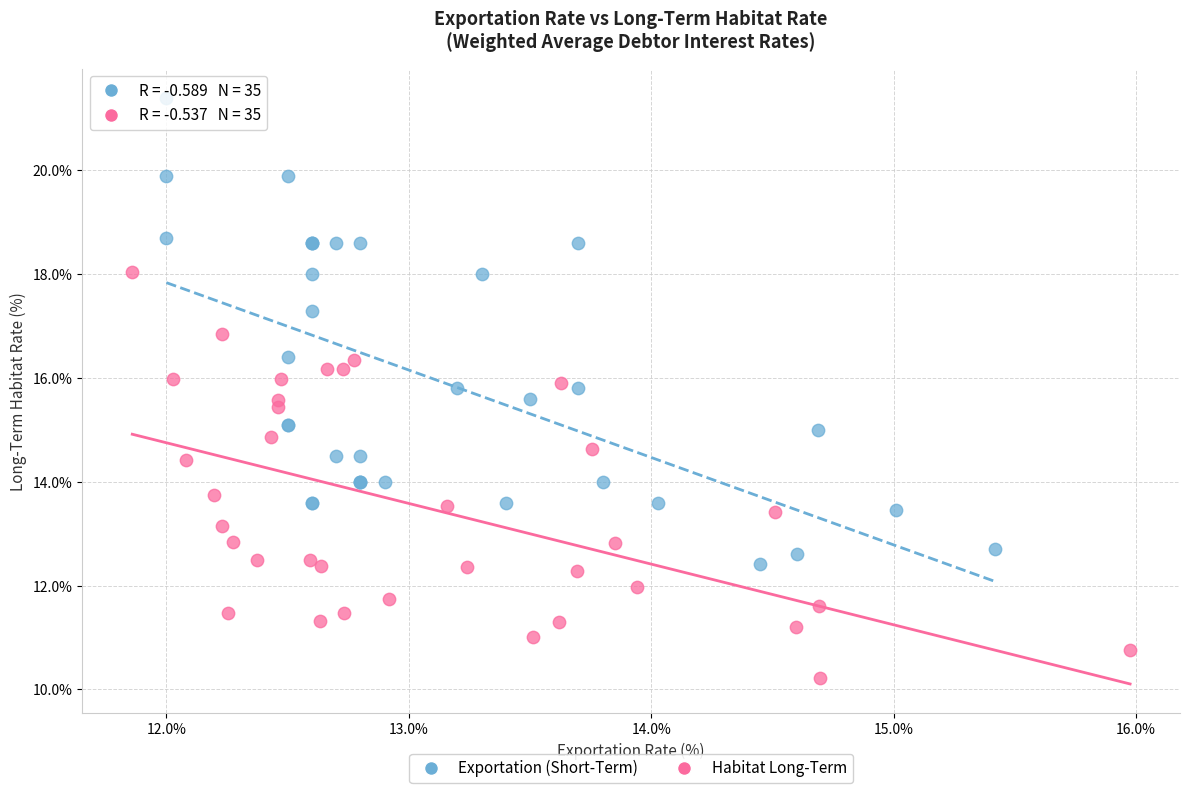

Which series contains the highest Y value?

Exportation (Short-Term)